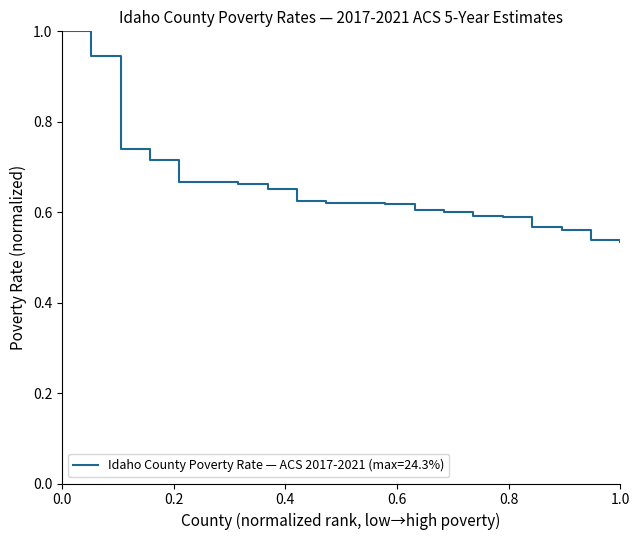

What is the maximum value shown in the chart?

1.0